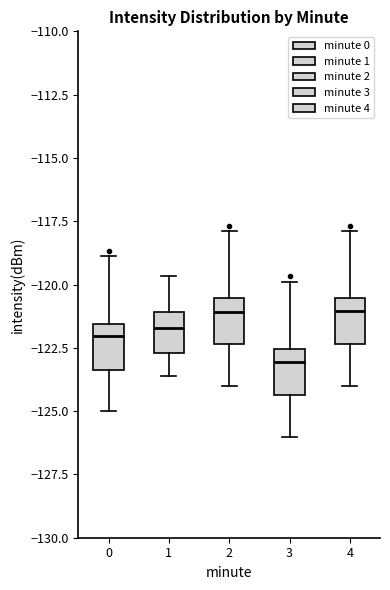

Where does the upper whisker of the box at x = 4 end on the y-axis? The values are not printed on the chart, so give them approximately, as read against the axis.

-118.0